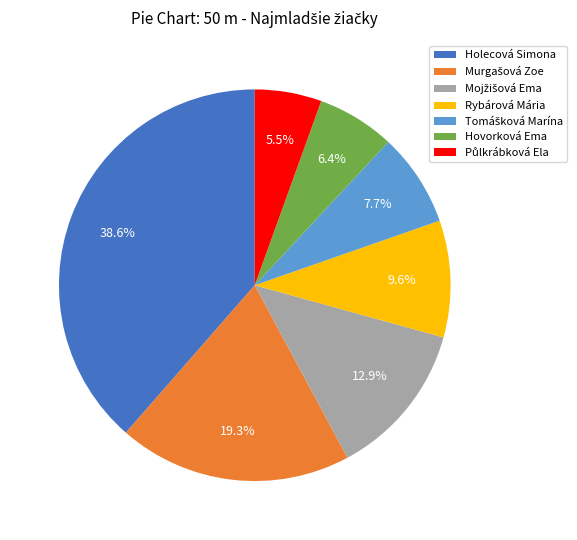

Combined, do Rybárová Mária and Holecová Simona account for over 50%?

No